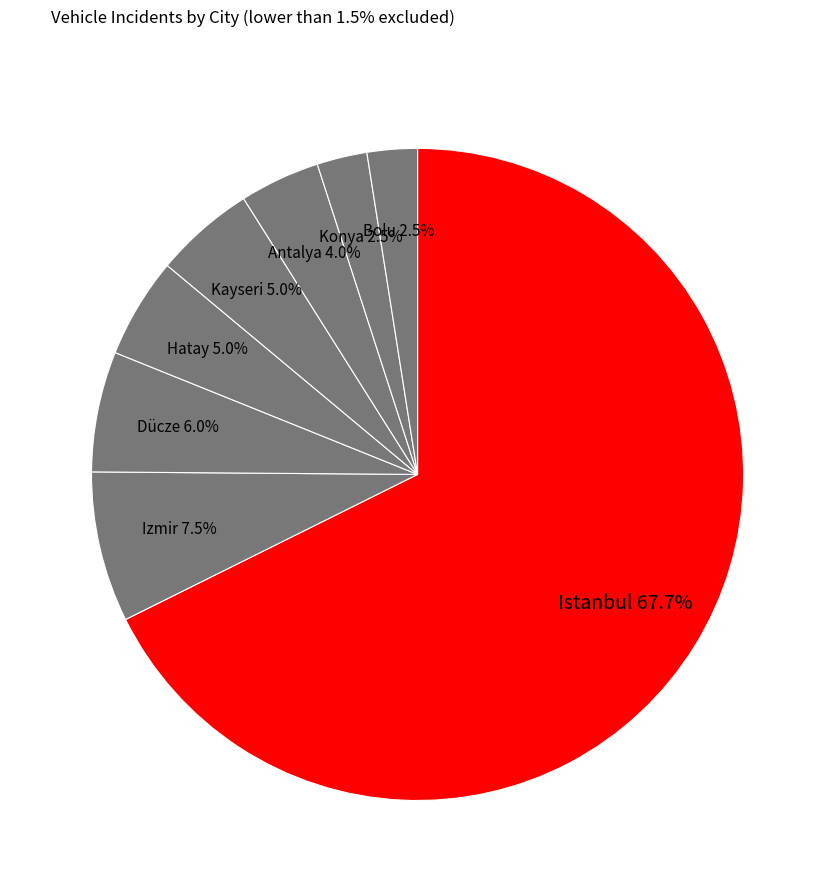

Which slice represents more than half of the pie?

Istanbul